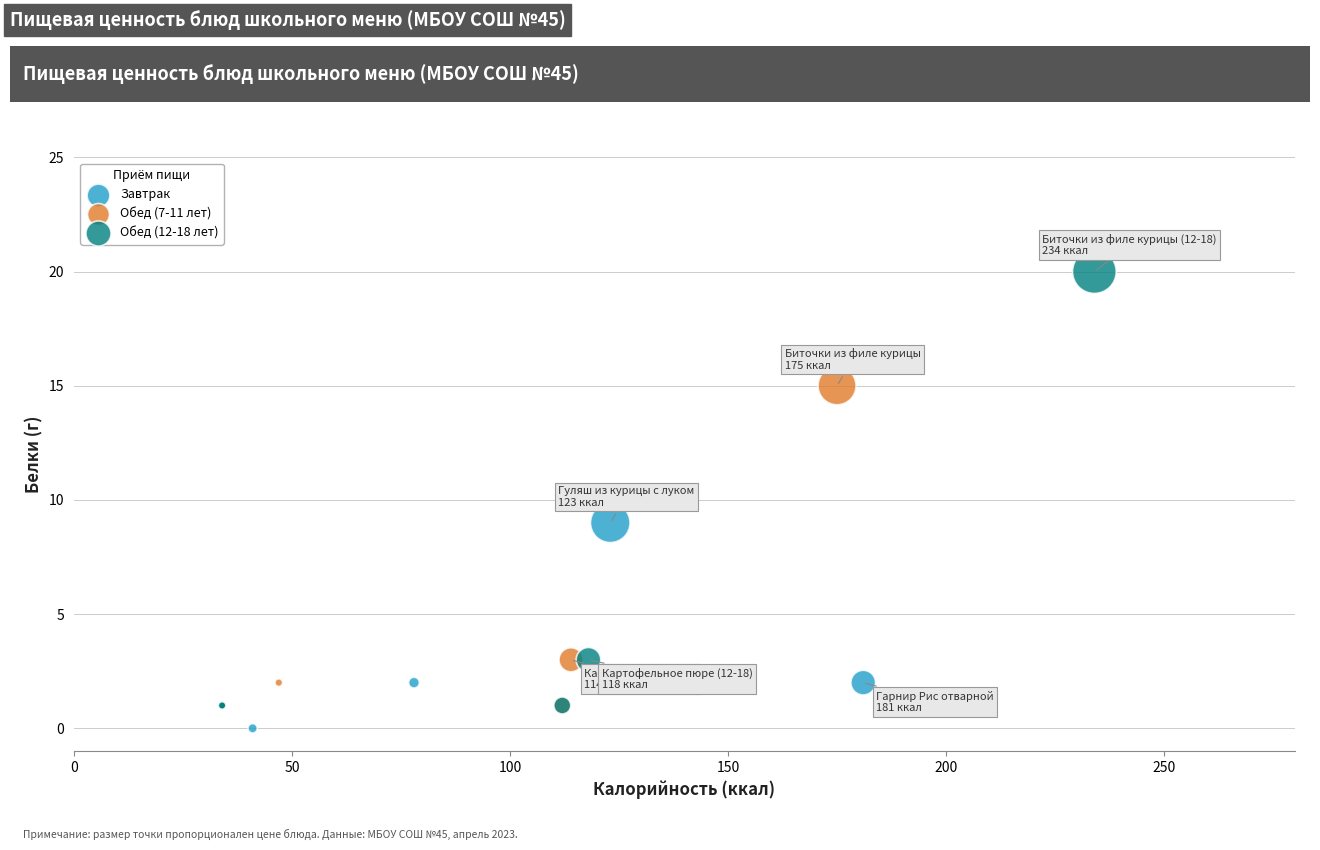

Which series has the largest Y range (max minus min)?

Обед (12-18 лет)